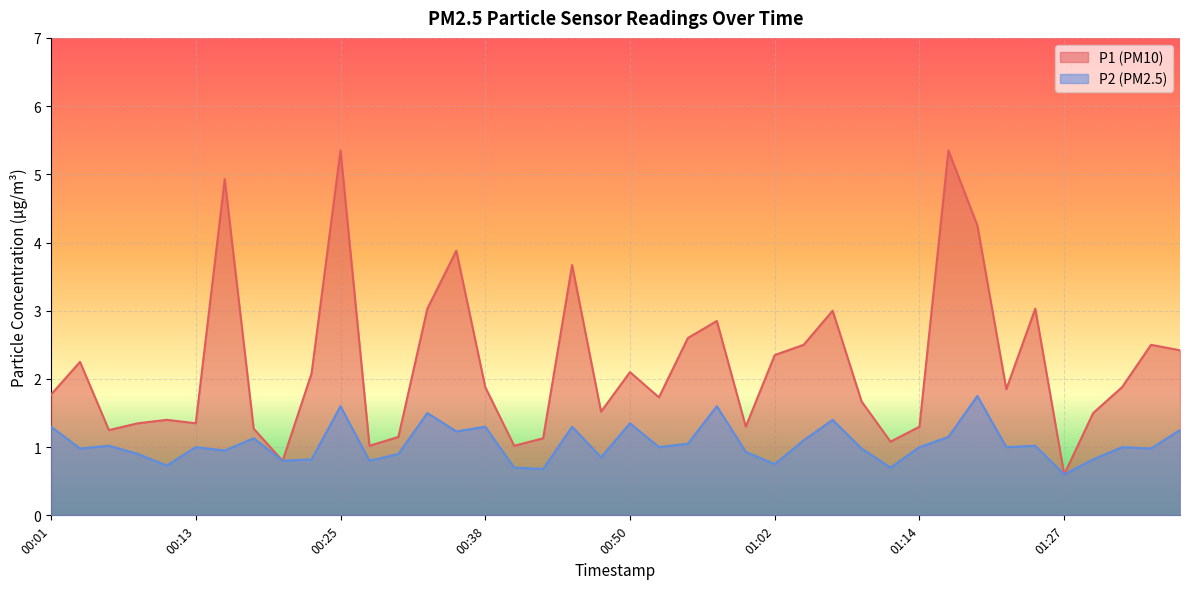

Reading left to right, transcribe all the data shown in this chart.

P1: 1.8	2.2	1.2	1.4	1.4	1.4	4.9	1.3	0.8	2.1	5.3	1.0	1.1	3.0	3.9	1.9	1.0	1.1	3.7	1.5	2.1	1.7	2.6	2.9	1.3	2.4	2.5	3.0	1.7	1.1	1.3	5.3	4.2	1.9	3.0	0.6	1.5	1.9	2.5	2.4
P2: 1.3	1.0	1.0	0.9	0.7	1.0	0.9	1.1	0.8	0.8	1.6	0.8	0.9	1.5	1.2	1.3	0.7	0.7	1.3	0.8	1.4	1.0	1.1	1.6	0.9	0.8	1.1	1.4	1.0	0.7	1.0	1.1	1.8	1.0	1.0	0.6	0.8	1.0	1.0	1.2